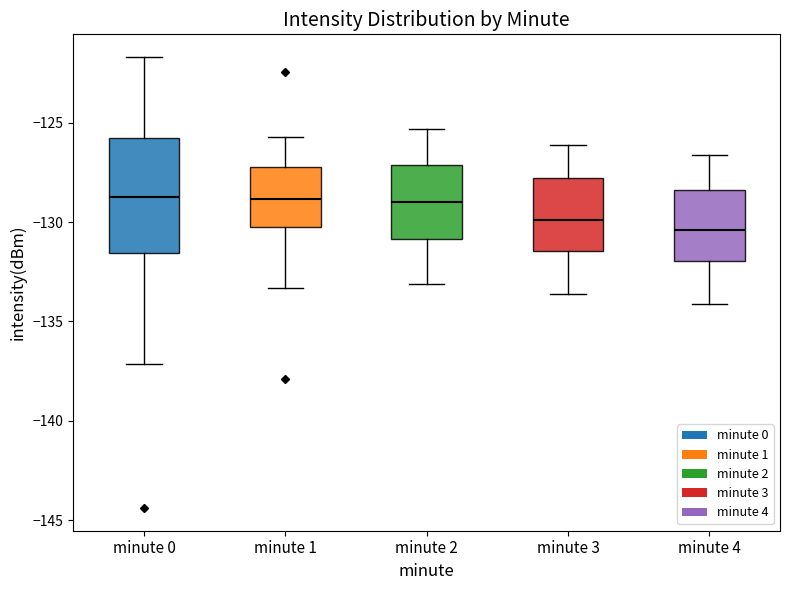

Where does the upper whisker of the box for minute 3 end on the y-axis? The values are not printed on the chart, so give them approximately, as read against the axis.

-126.0